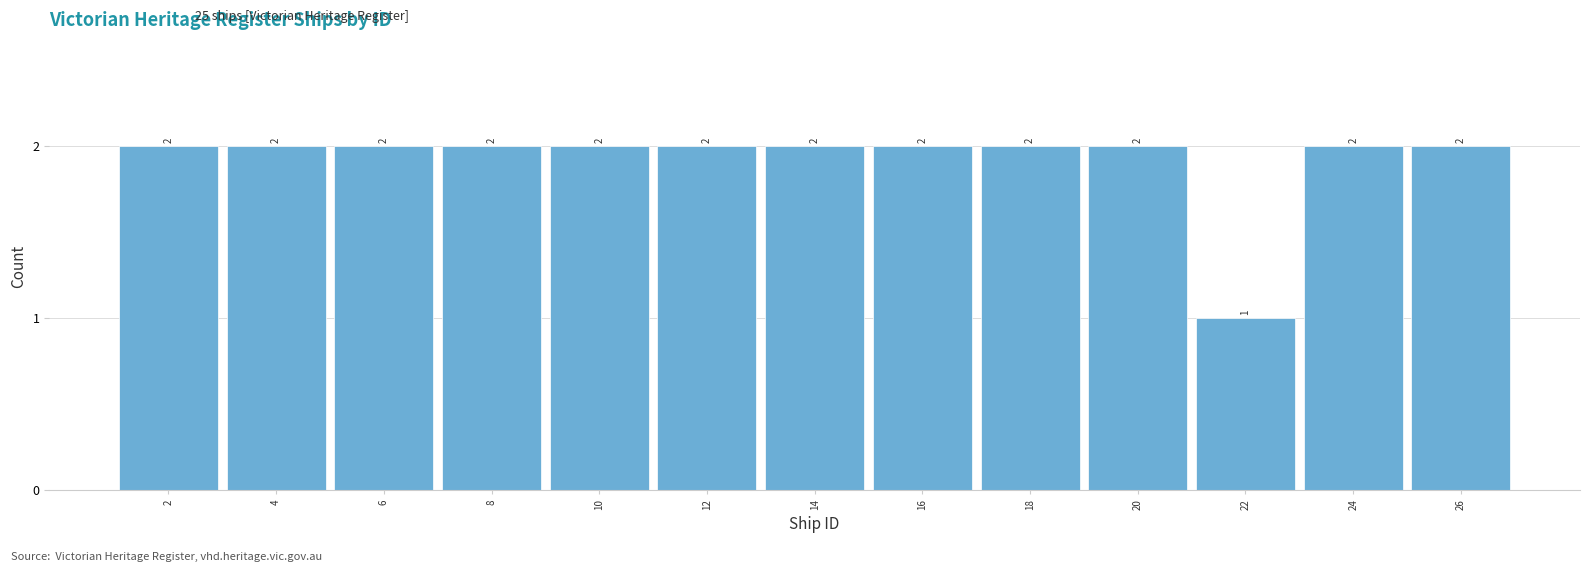

Reading left to right, transcribe this chart: for each bar, give the range it covers on the x-axis and its height.

1 to 3: 2
3 to 5: 2
5 to 7: 2
7 to 9: 2
9 to 11: 2
11 to 13: 2
13 to 15: 2
15 to 17: 2
17 to 19: 2
19 to 21: 2
21 to 23: 1
23 to 25: 2
25 to 27: 2